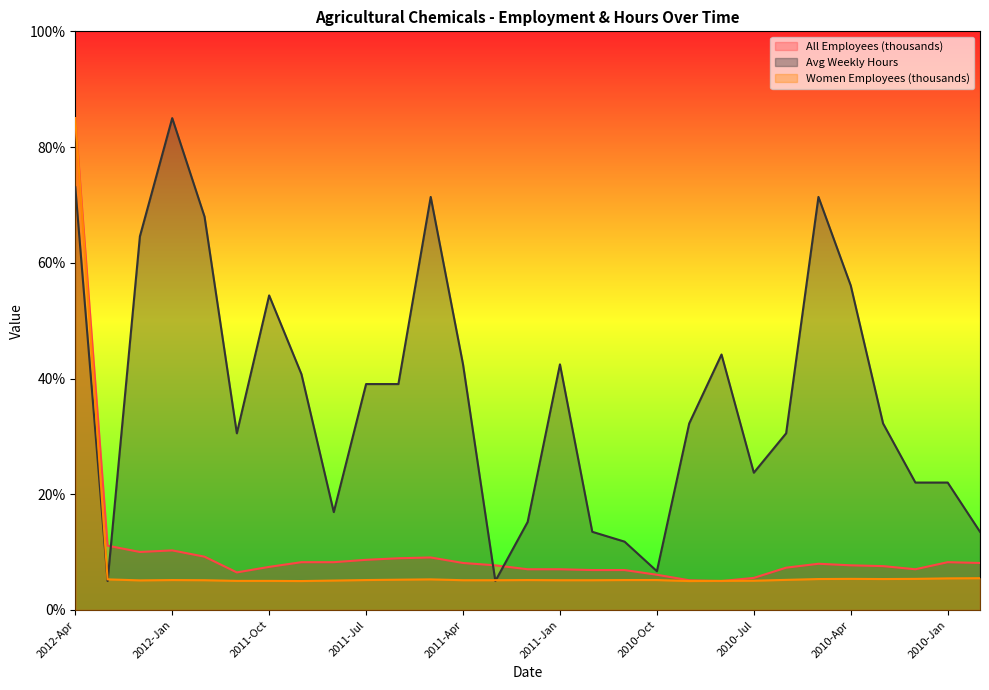

At how many categories does at least one series exceed 31?

16